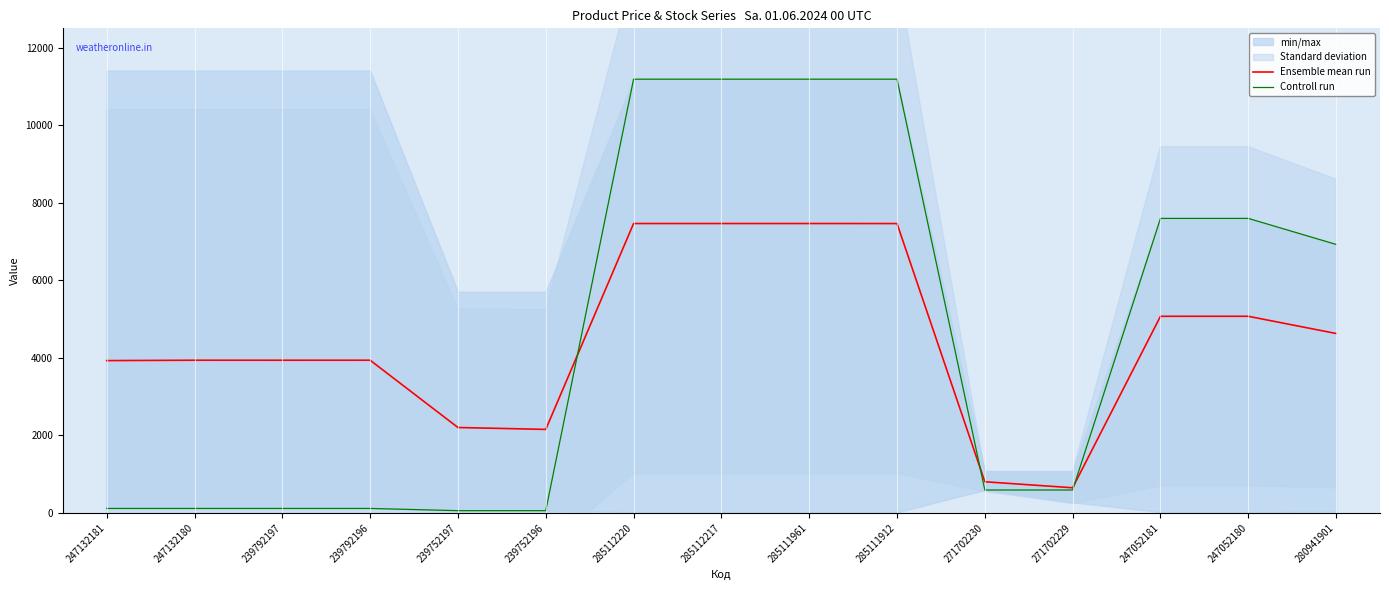

Where is Controll run nearest to the value 5622?

280941901